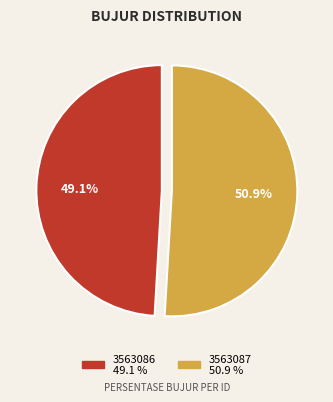

What percentage is NOT represented by 3563087?

49.1%